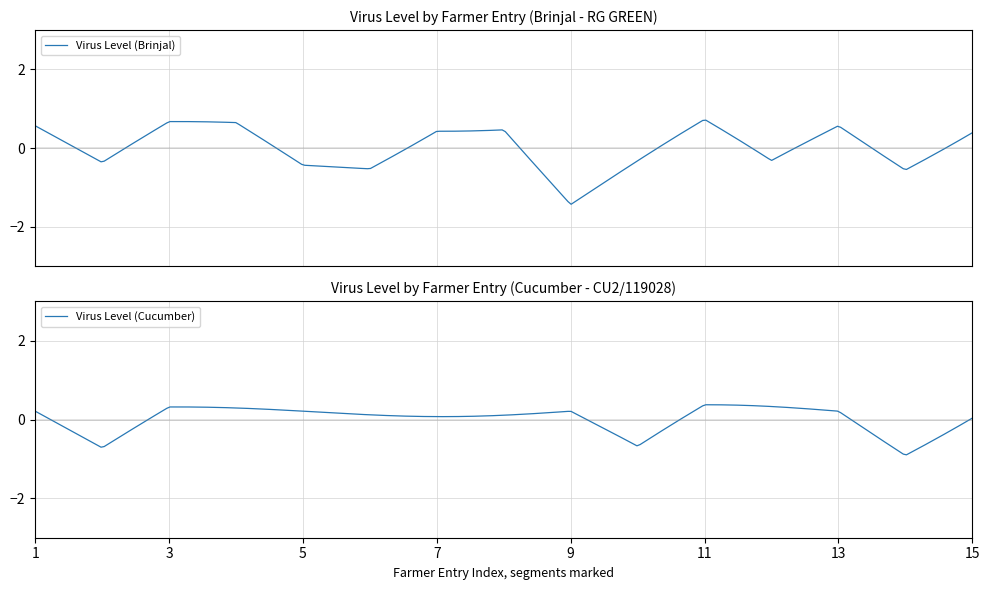

True or false: Virus Level (Cucumber) has a value of 4 at 6.

False